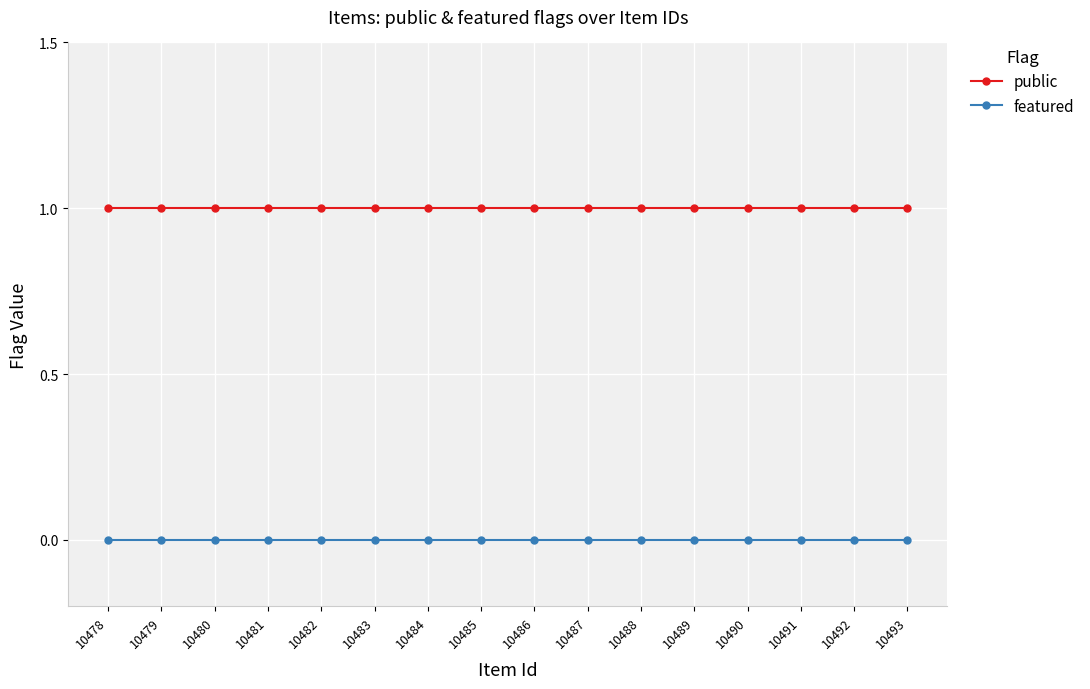

True or false: featured and public cross at least once.

False